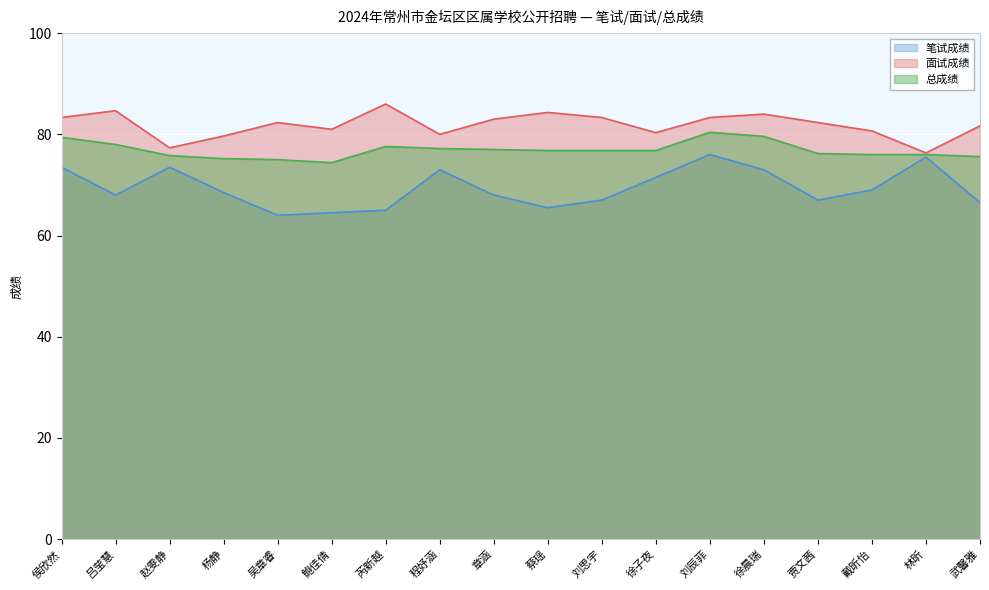

Is it true that 面试成绩 equals 117.5 at 程妤涵?

False